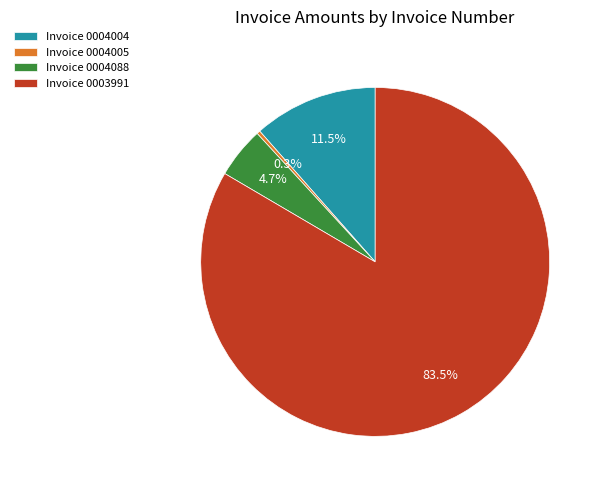

Which category accounts for the majority?

Invoice 0003991